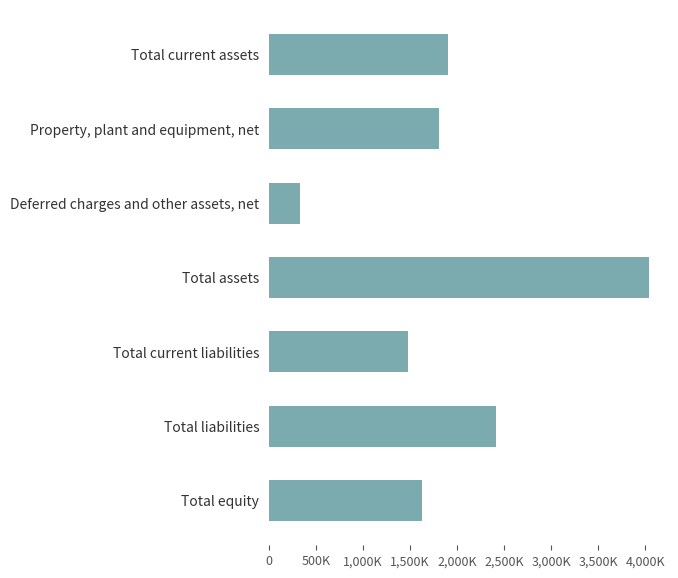

What is the smallest value displayed?

330517